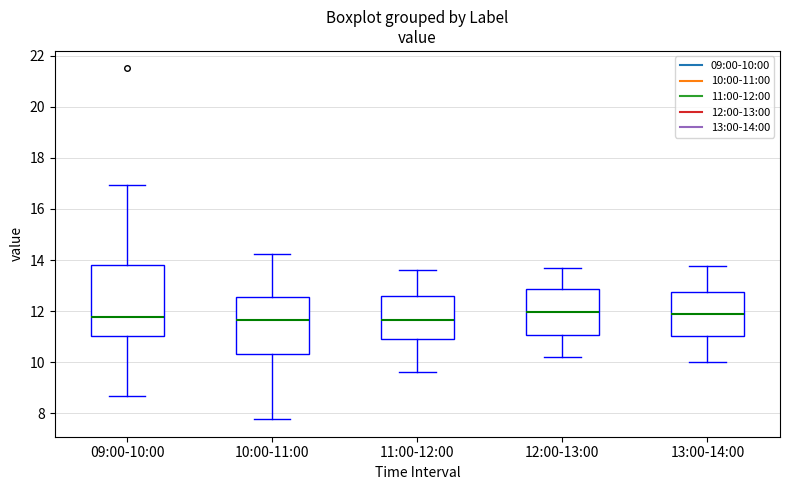

Where is the lower edge of the box for 13:00-14:00 on the y-axis? The values are not printed on the chart, so give them approximately, as read against the axis.

11.0